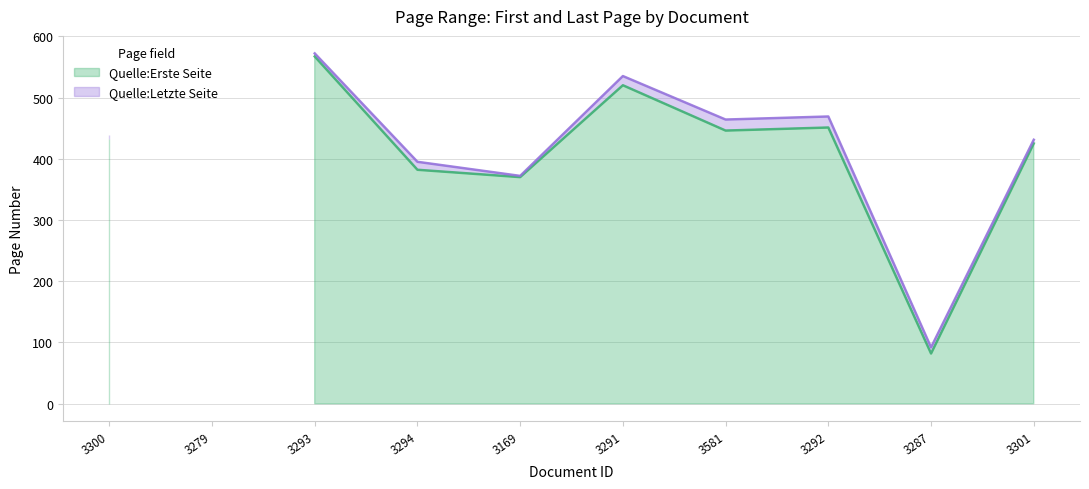

Rank the series by their average value, from highest to lowest.

Quelle:Letzte Seite, Quelle:Erste Seite